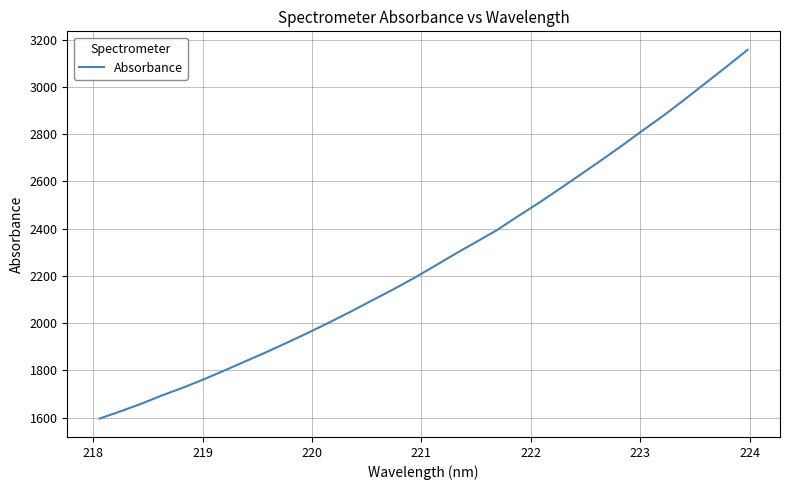

What is the greatest value displayed?

3157.7